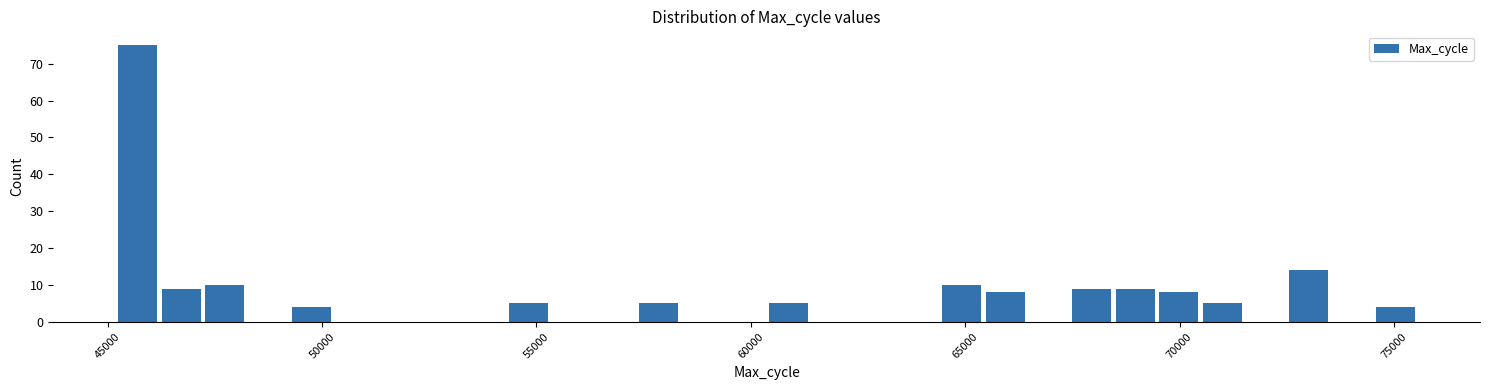

Read against the x-axis, roughly where is the centre of the tallest bar?

45500